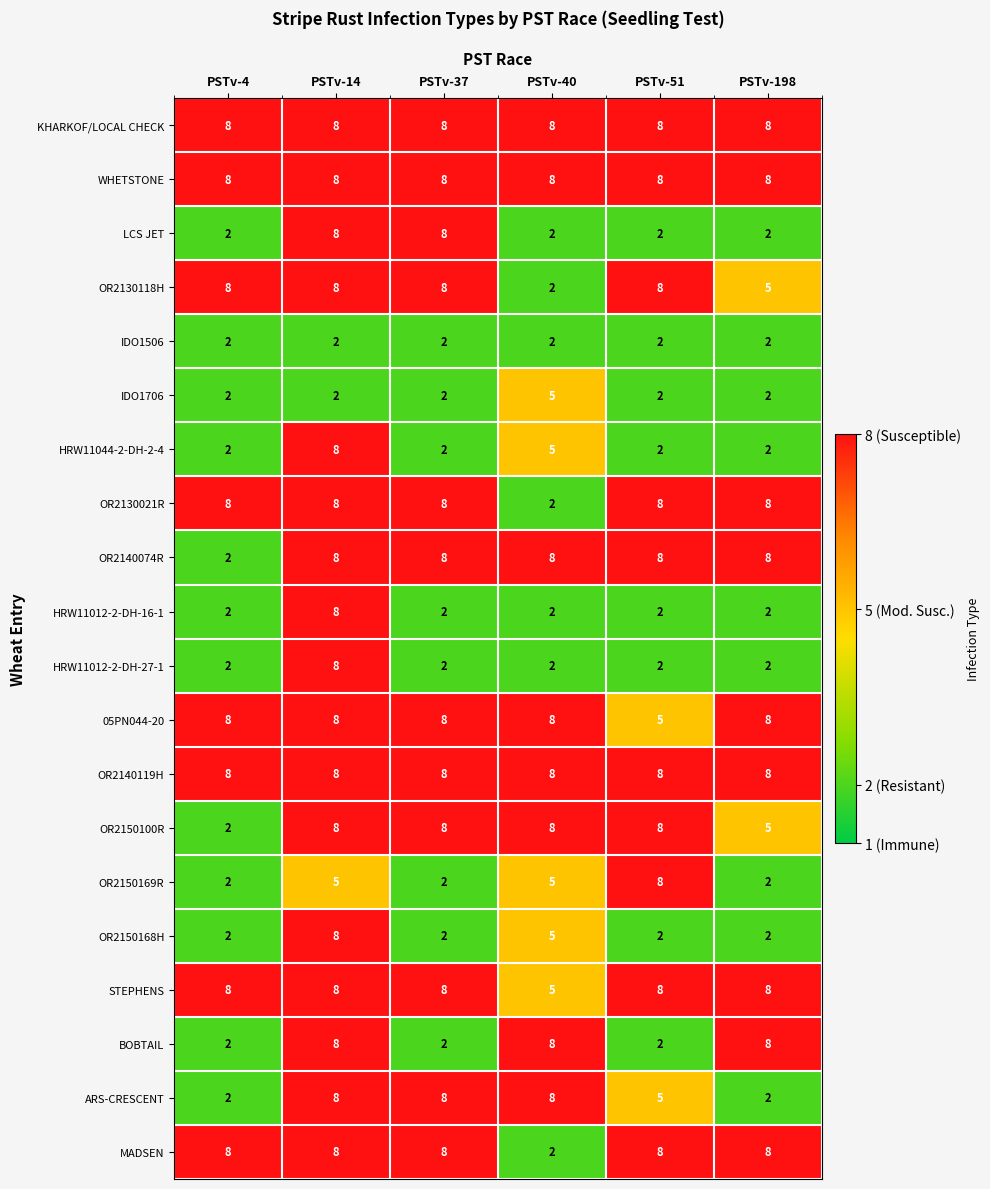

Count the LCS JET values in the range 2 to 8.

6